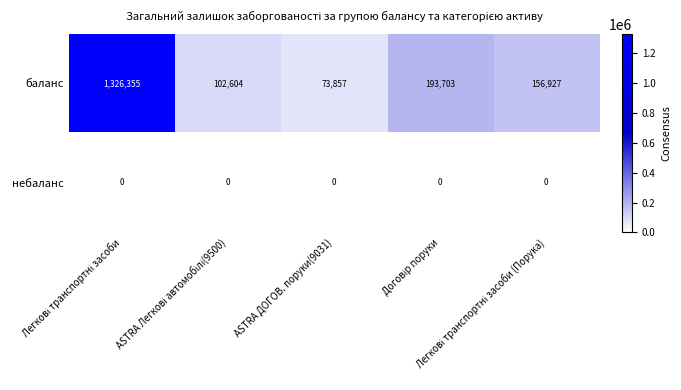

List the series in order of their overall mean, highest first.

баланс, небаланс